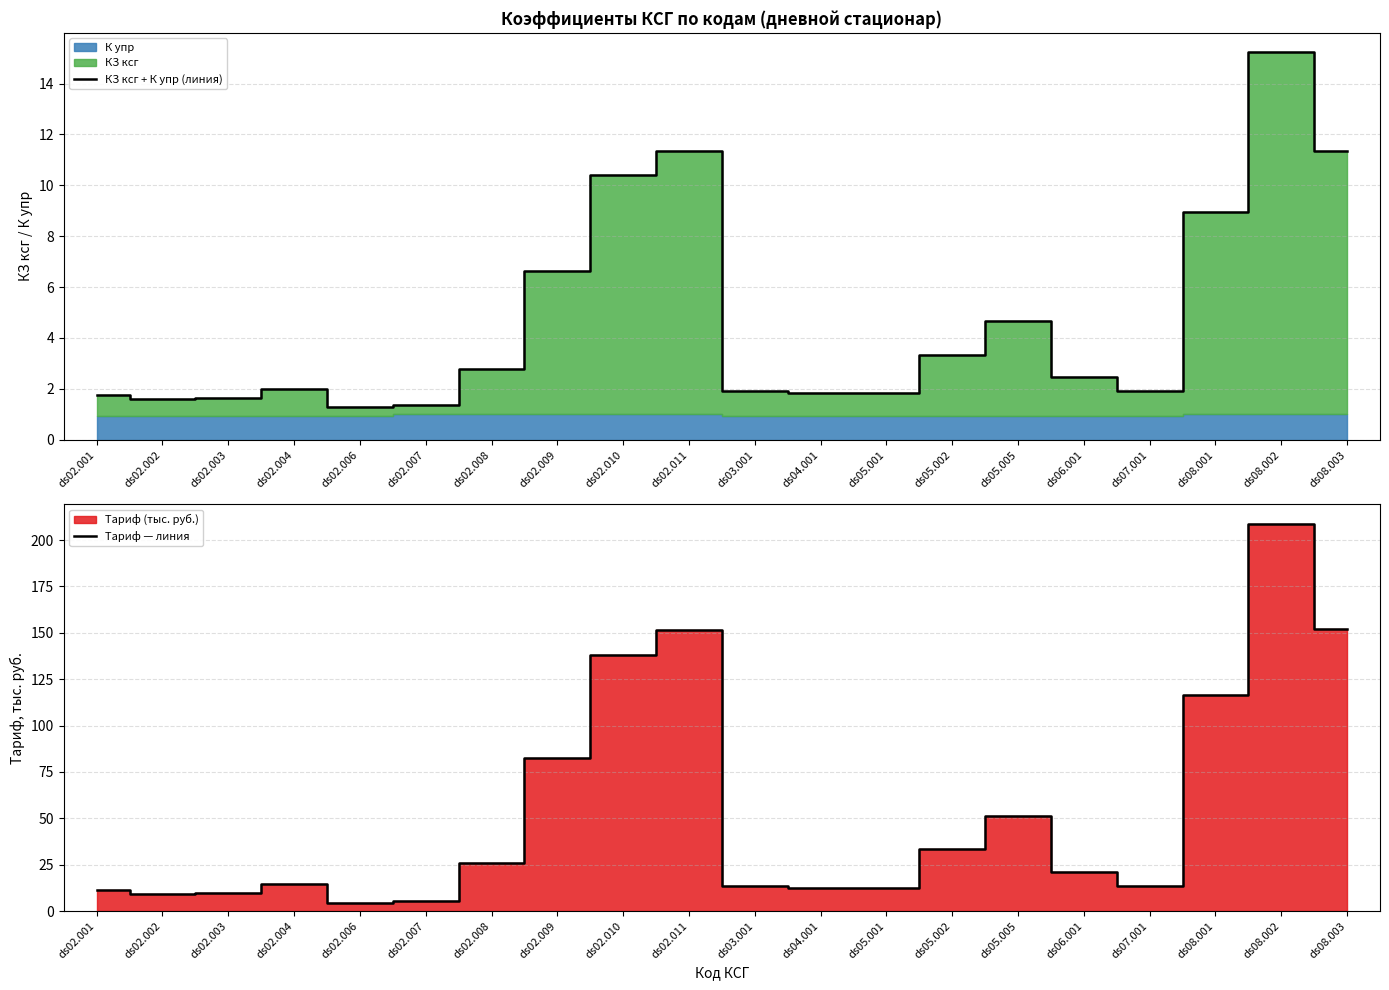

What position from the left is ds05.005?

15